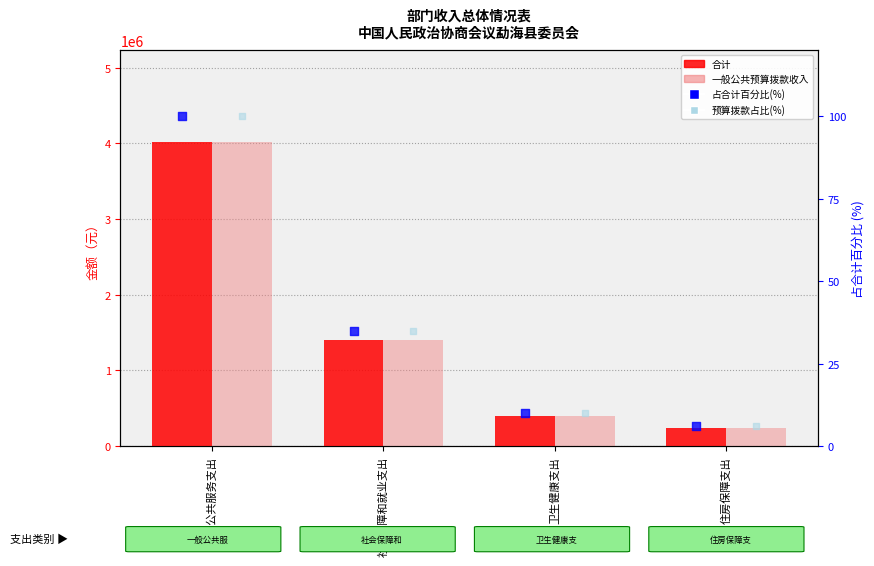

What are all the series names shown in the legend?

合计, 一般公共预算拨款收入, 占合计百分比(%), 预算拨款占比(%)